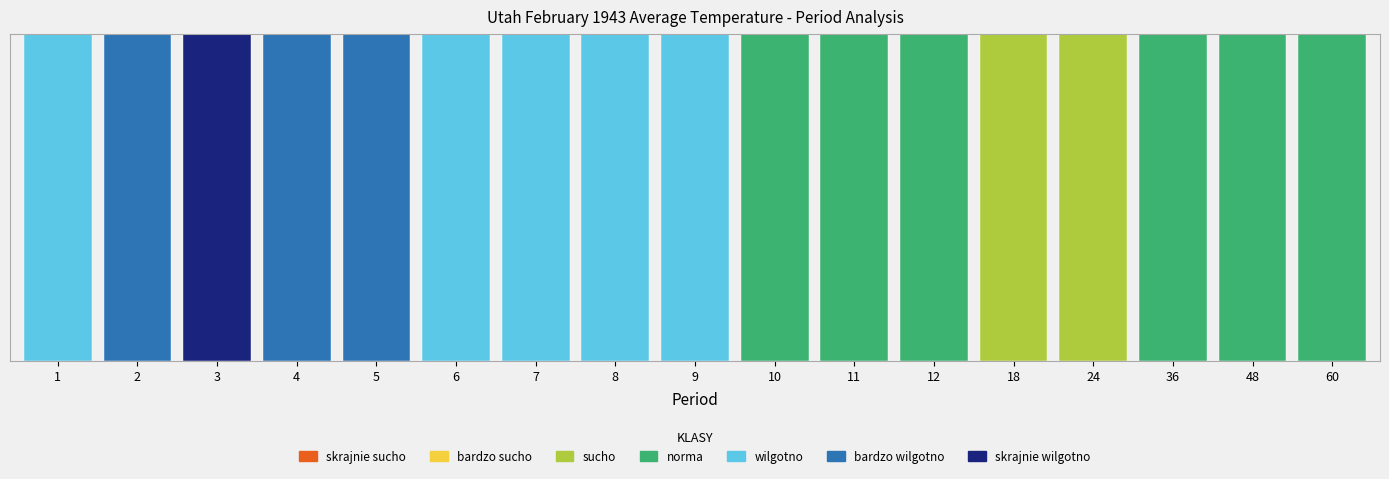

At which label does Departure reach its peak?

3